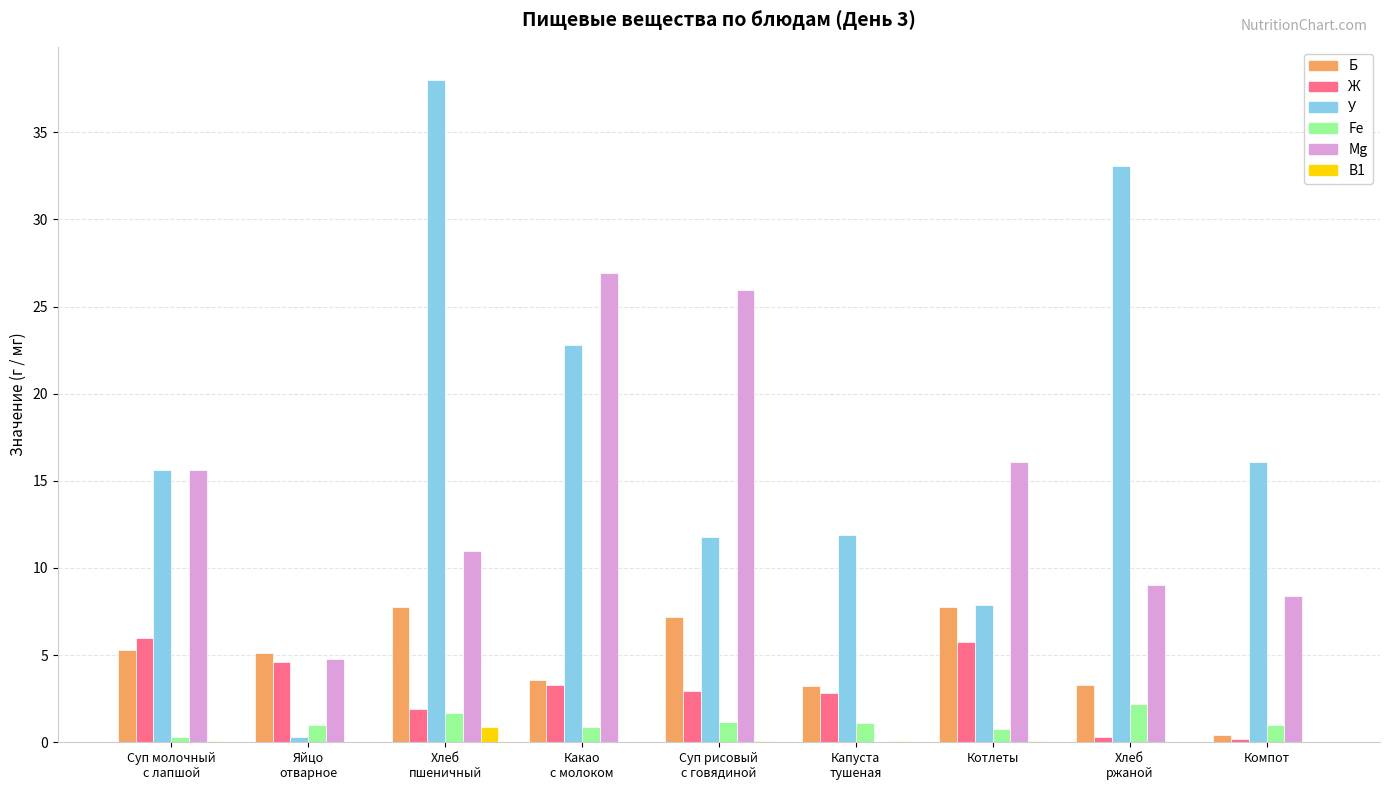

True or false: Mg has a value of 5.9 at Котлеты.

False